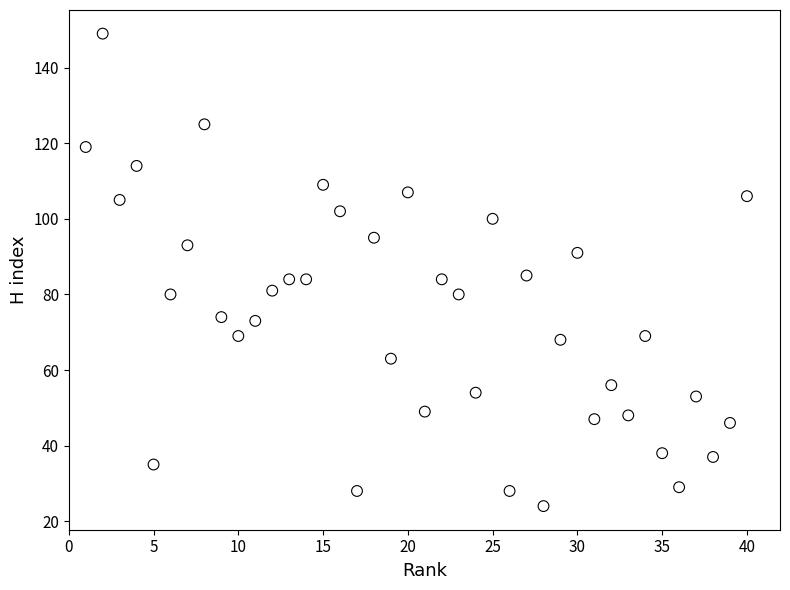

What is the range of Y values (max minus min)?

125